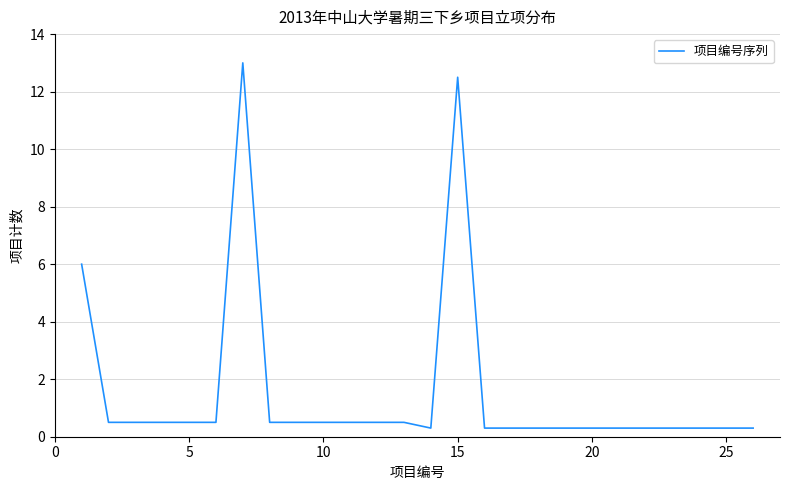

What is the minimum value shown in the chart?

0.3